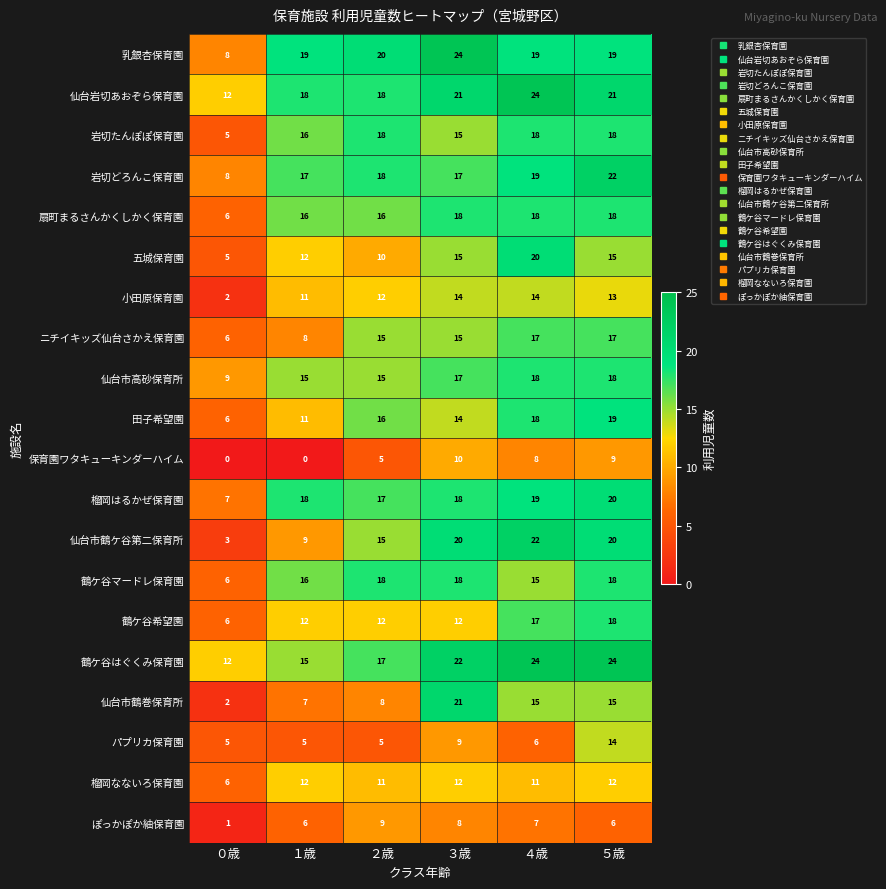

At which category is the sum across all series the highest?

５歳